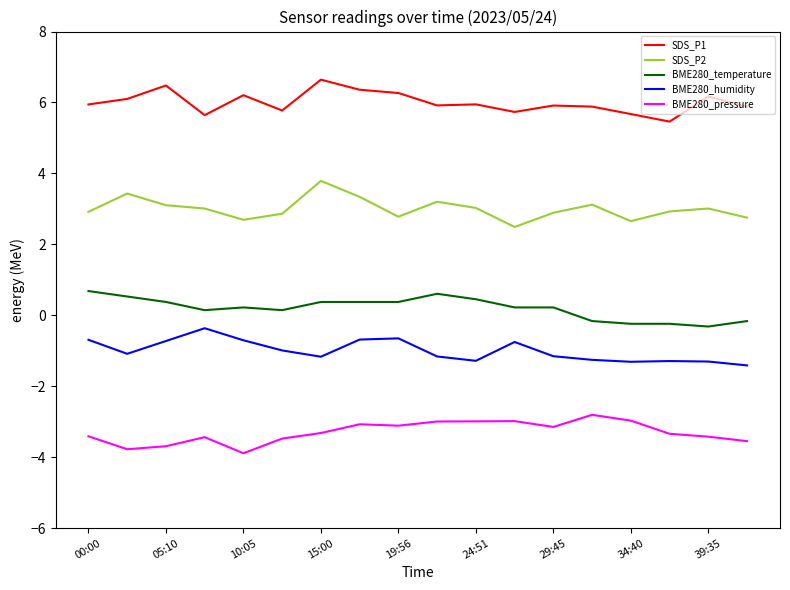

List the series in order of their peak value, highest first.

SDS_P1, SDS_P2, BME280_temperature, BME280_humidity, BME280_pressure